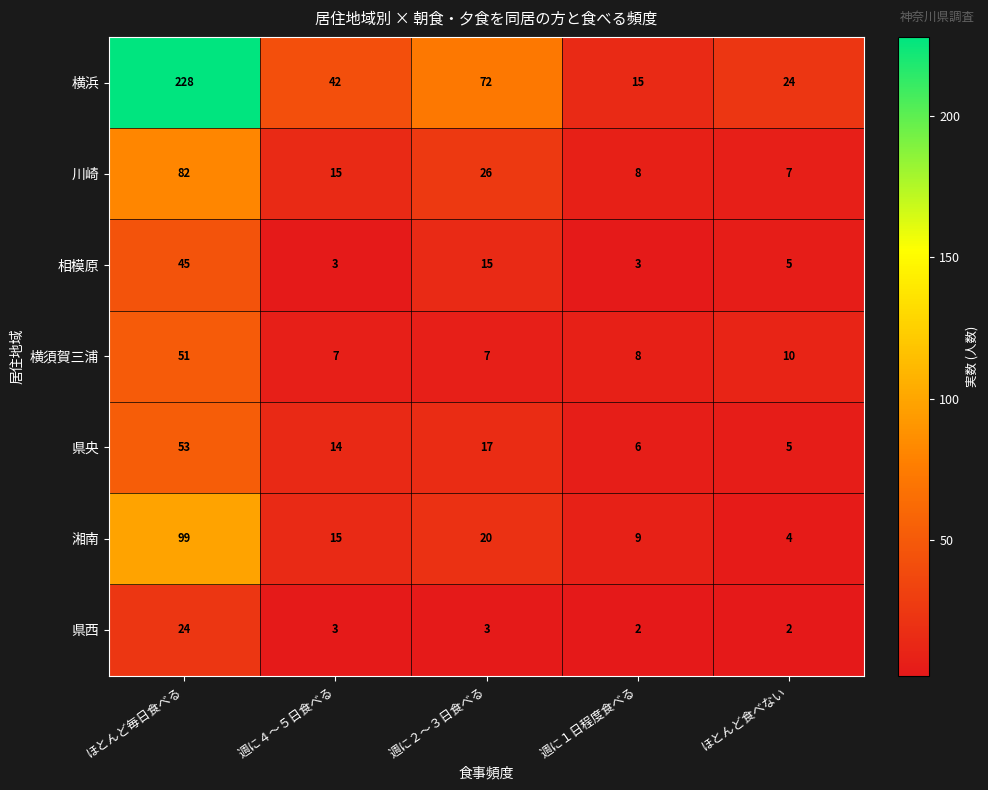

Which category has the highest value across all series?

ほとんど毎日食べる